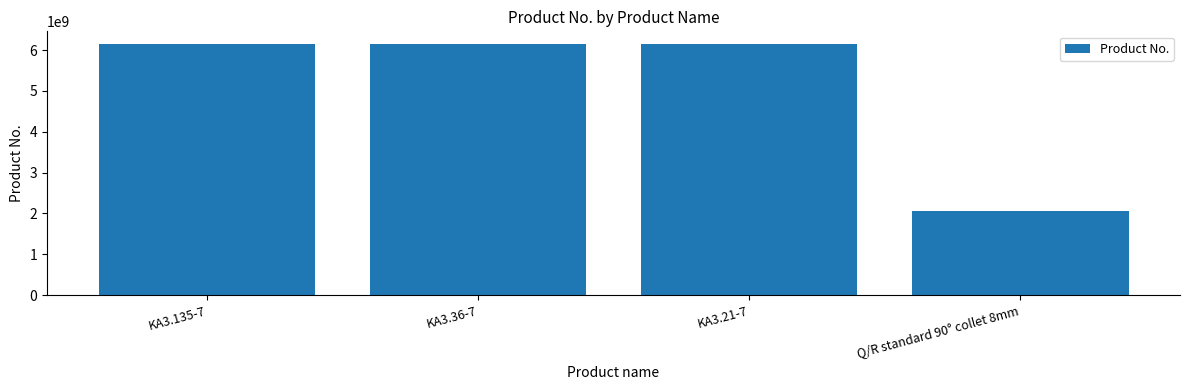

How many bars are there in total?

4